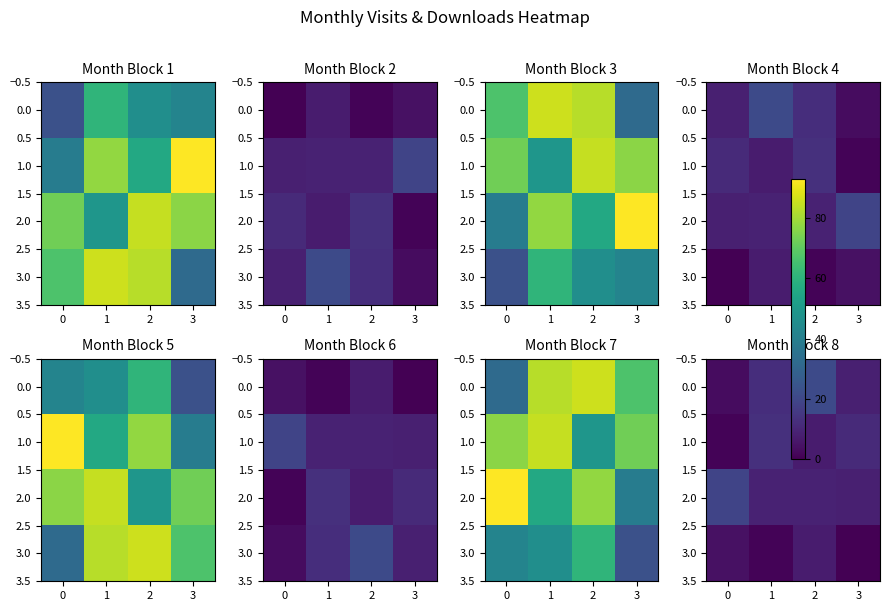

Is the value of 2.0 at 2 greater than the value of 3.0 at 3?

Yes